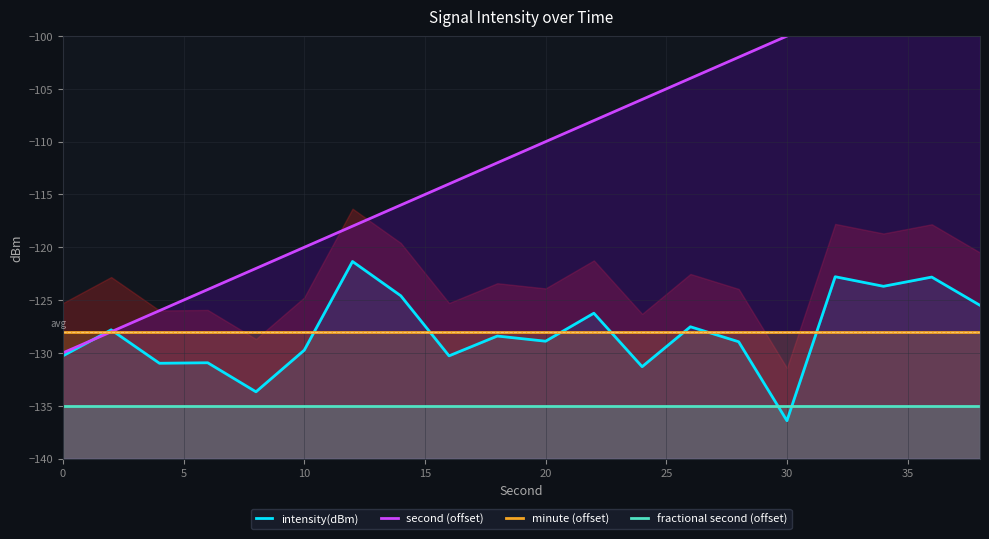

What is the maximum value shown in the chart?

-92.0